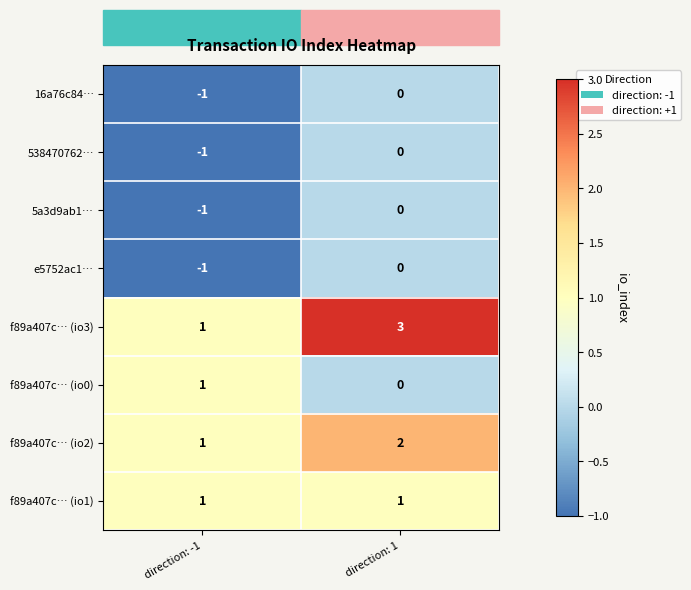

What is the spread (max minus min) of values at direction: -1?

2